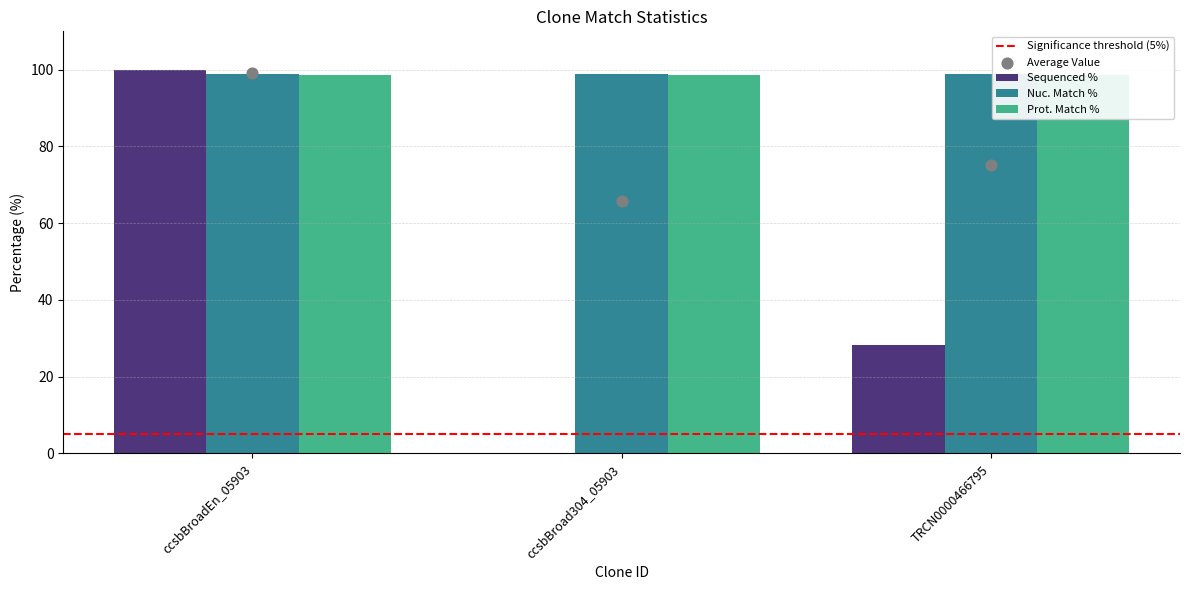

At how many categories does at least one series exceed 23?

3